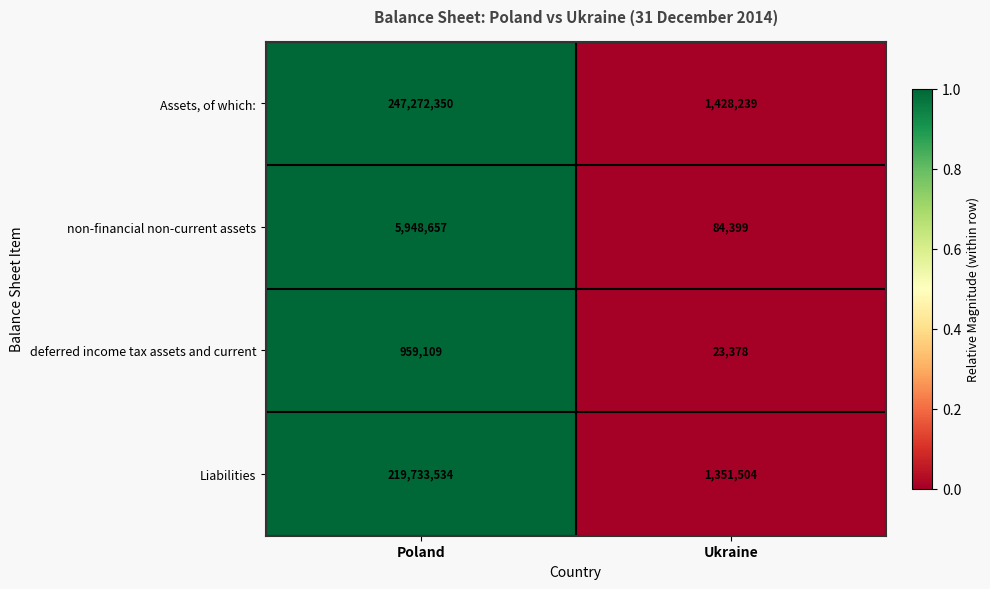

What is the maximum value shown in the chart?

247272350